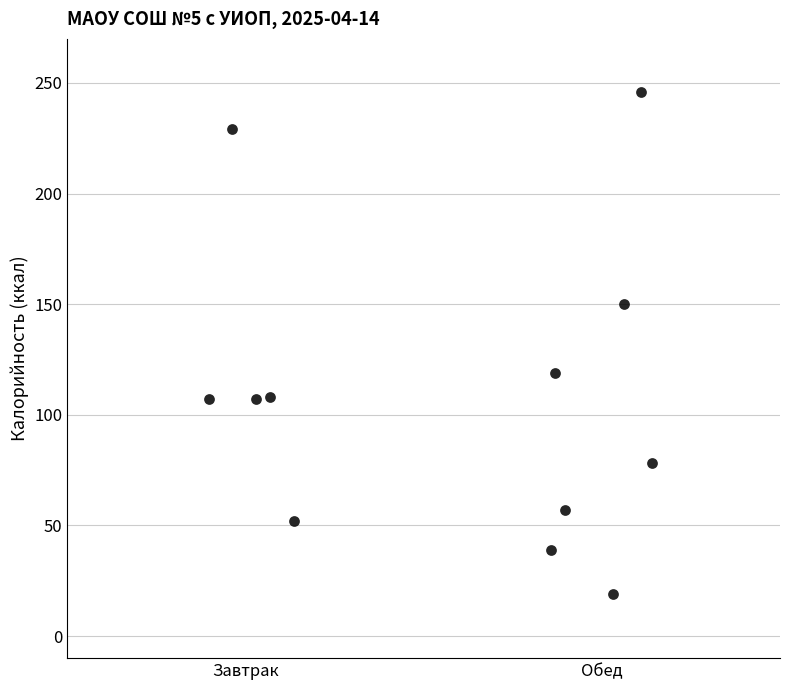

What Y value in the scatter plot is closest to 132?

119